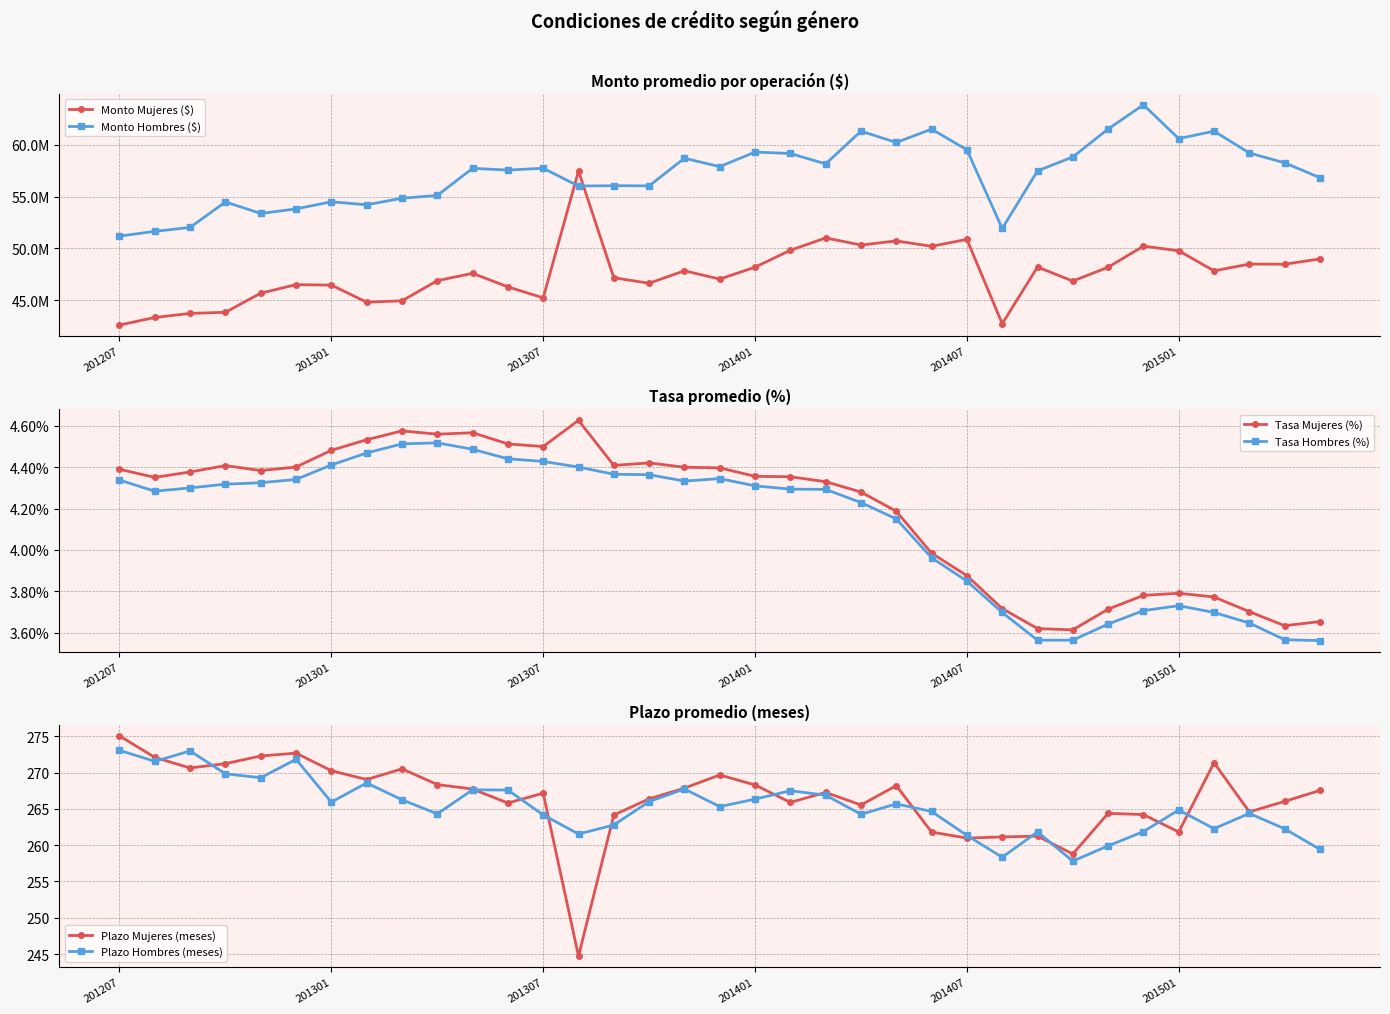

At which label does Tasa Hombres (%) first exceed 4?

201207